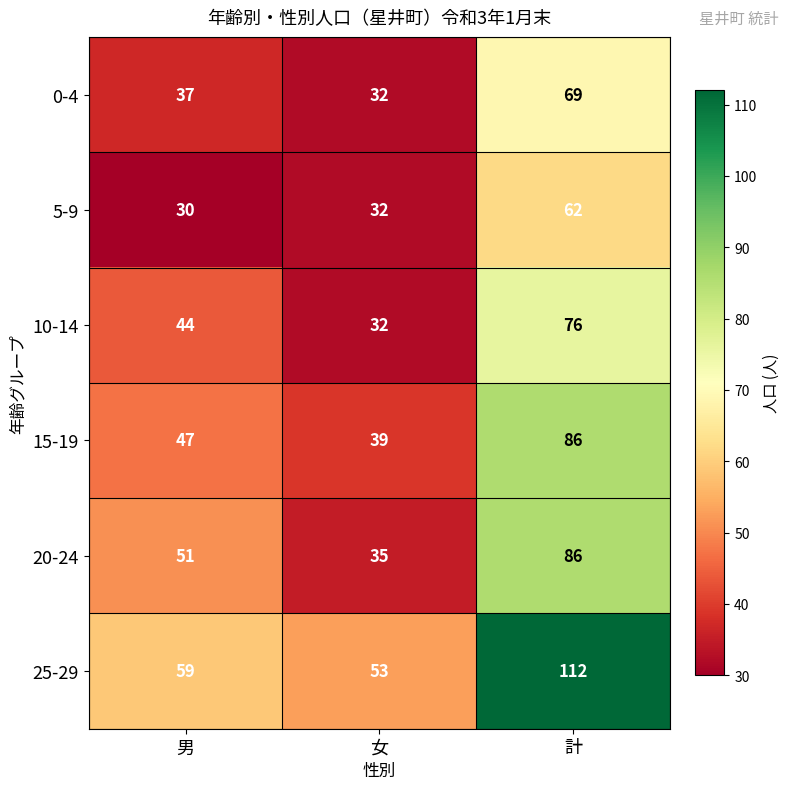

Which series has the largest range (max minus min)?

25-29